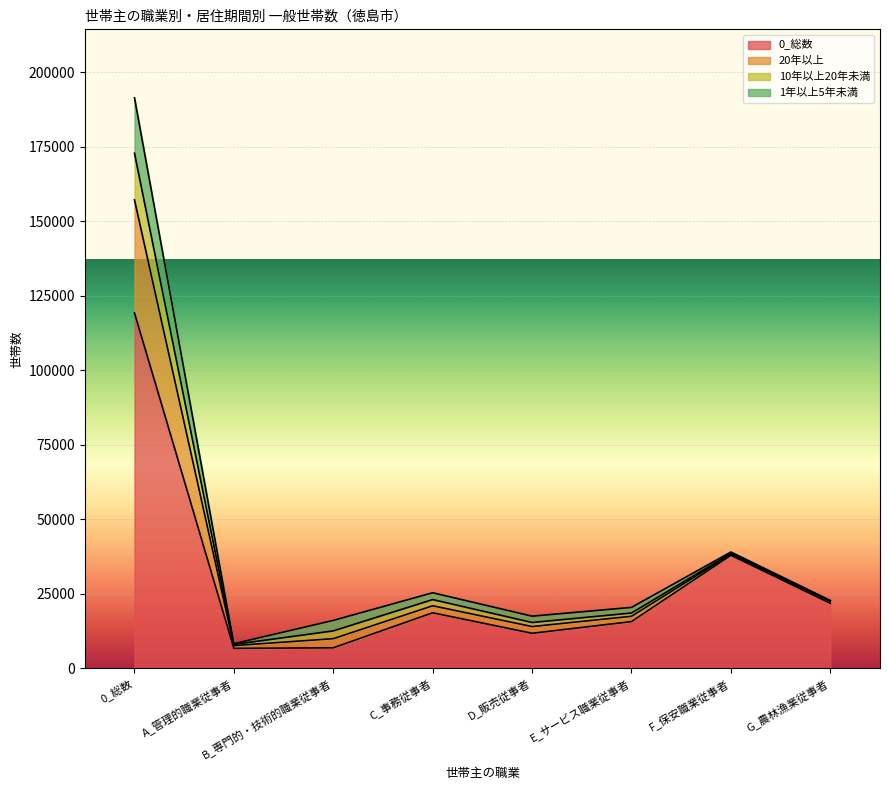

What is the total value across all series at G_農林漁業従事者?

22744